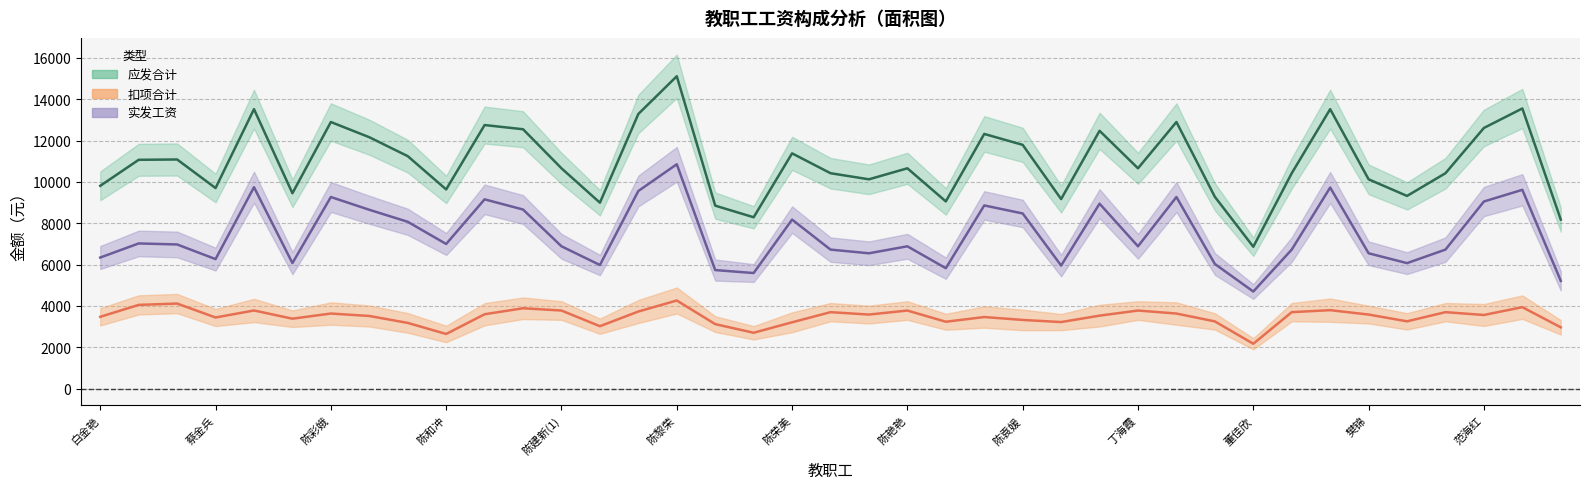

What is the maximum value shown in the chart?

15113.0